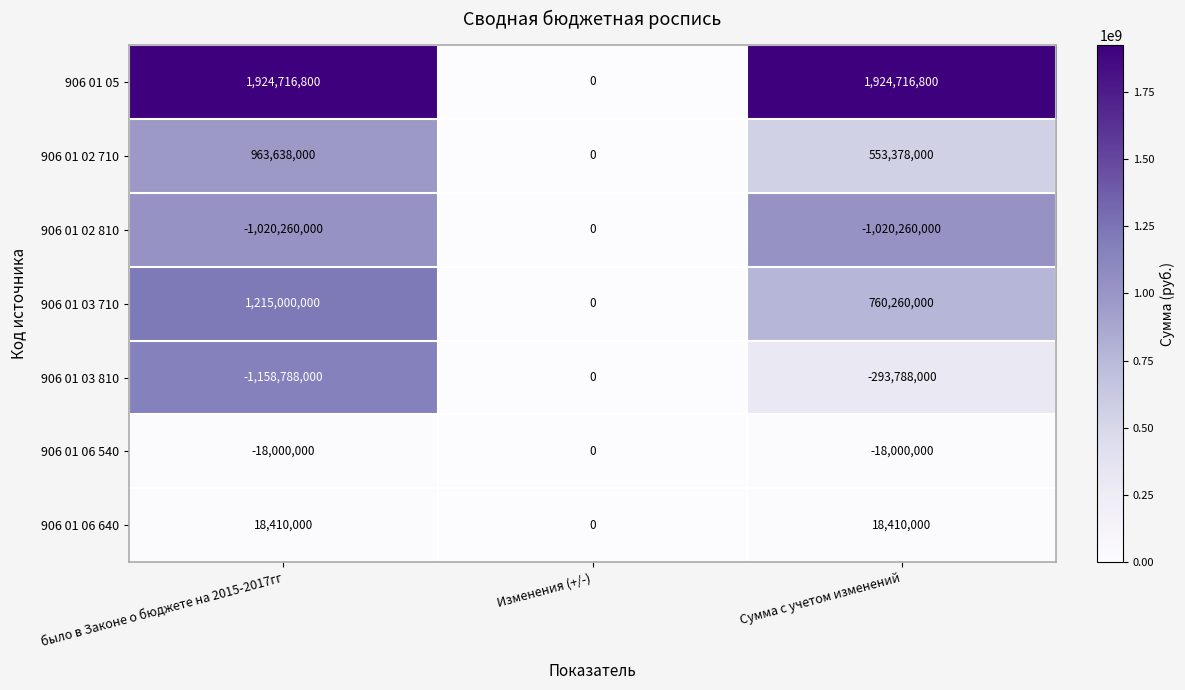

Which label corresponds to the smallest value in the chart?

было в Законе о бюджете на 2015-2017гг